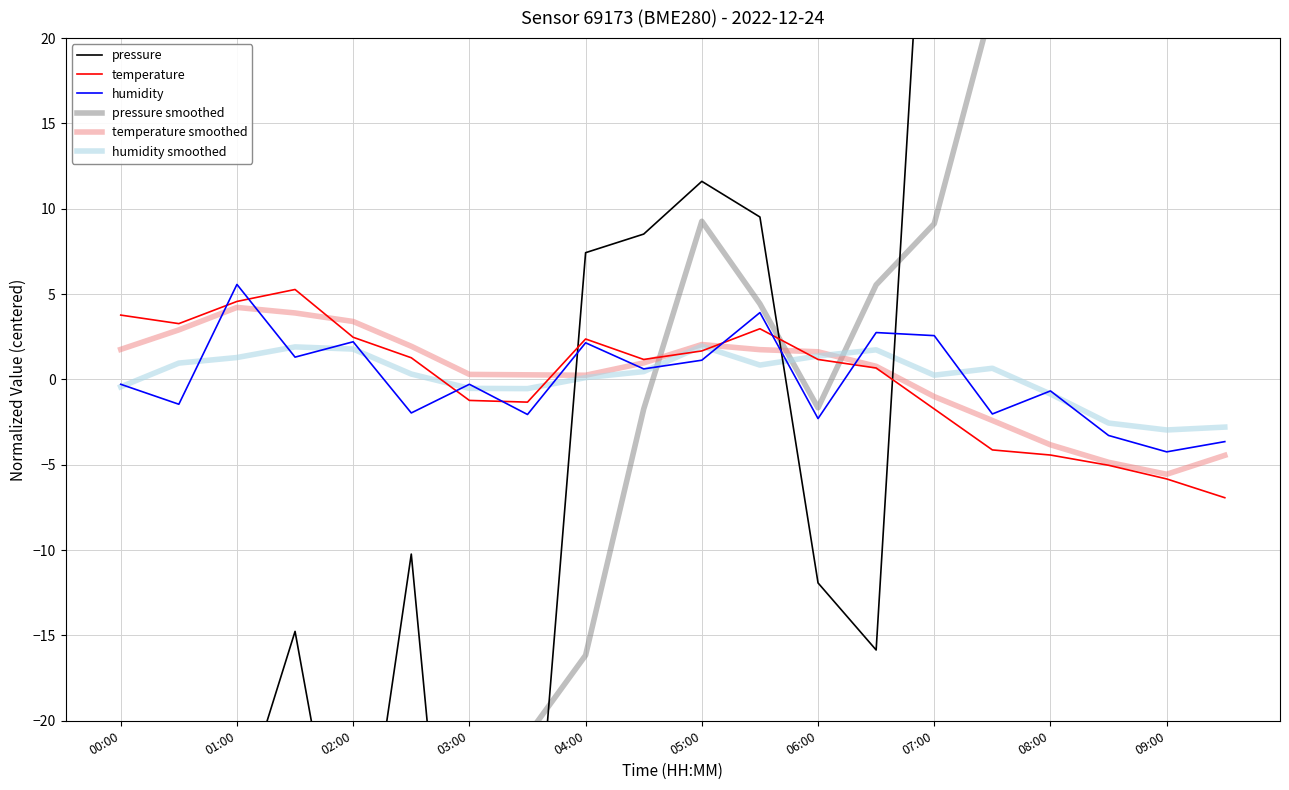

The value of temperature smoothed at 09:00 is -5.6. True or false?

True